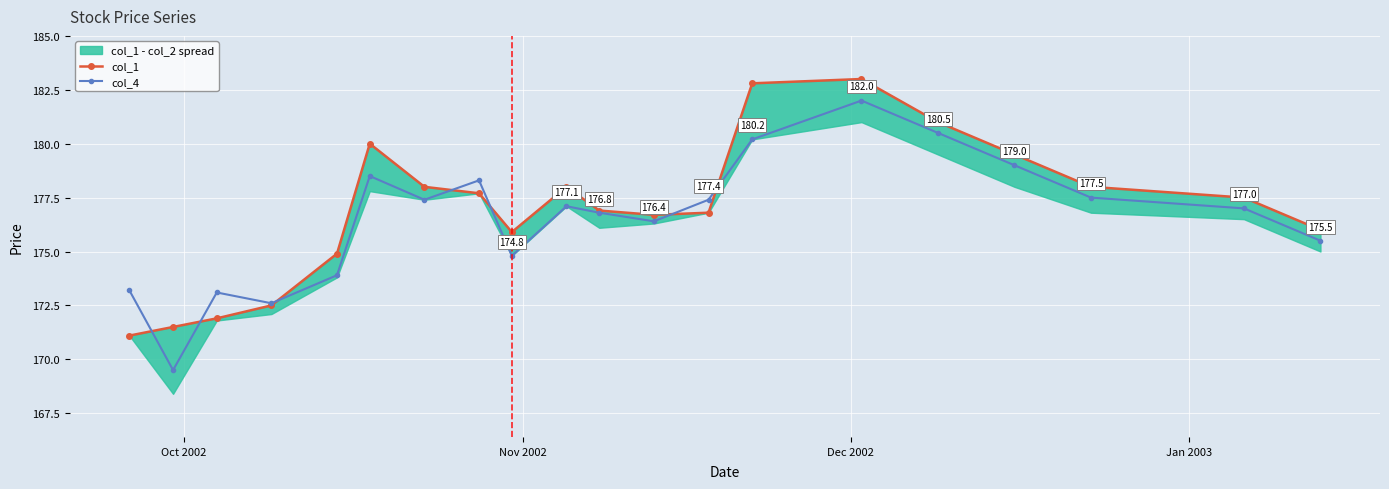

How many interior local valleys does the col_1 series have?

2